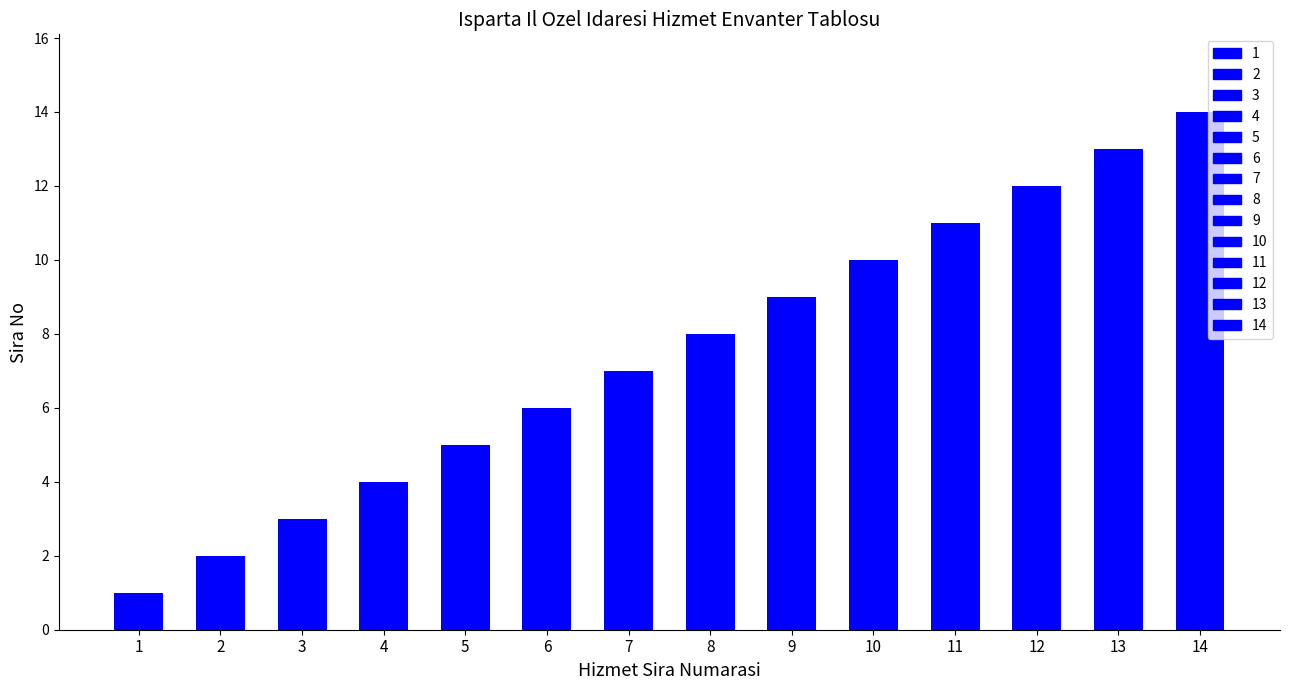

Between 13 and 1, which is larger?

13